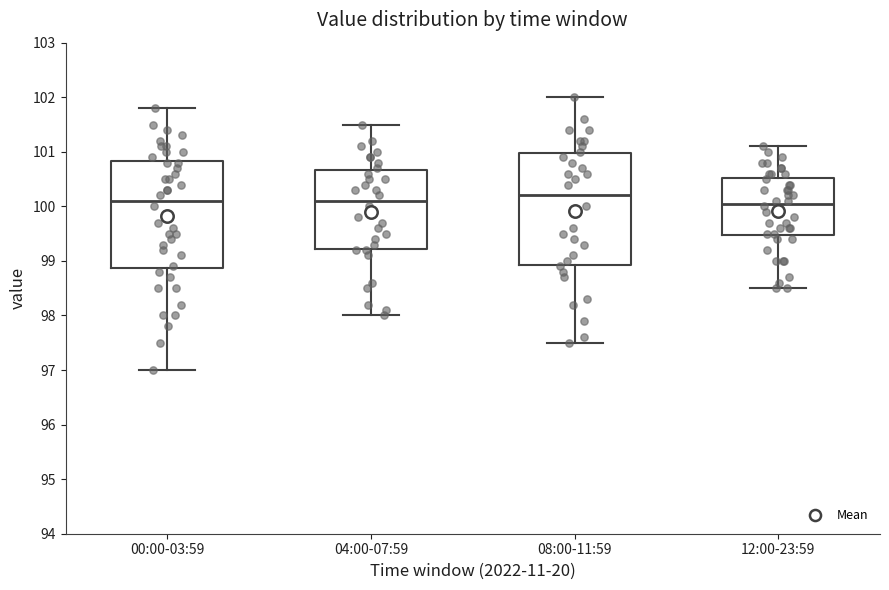

Reading left to right, read every box against the y-axis: the position of its median line, the range the box covers, and the ends of its whiskers. The values are not printed on the chart, so give them approximately, as read against the axis.

00:00-03:59: median 100.1, box 98.9 to 100.8, whiskers 97.0 to 101.8
04:00-07:59: median 100.1, box 99.2 to 100.7, whiskers 98.0 to 101.5
08:00-11:59: median 100.2, box 98.9 to 101.0, whiskers 97.5 to 102.0
12:00-23:59: median 100.1, box 99.5 to 100.5, whiskers 98.5 to 101.1